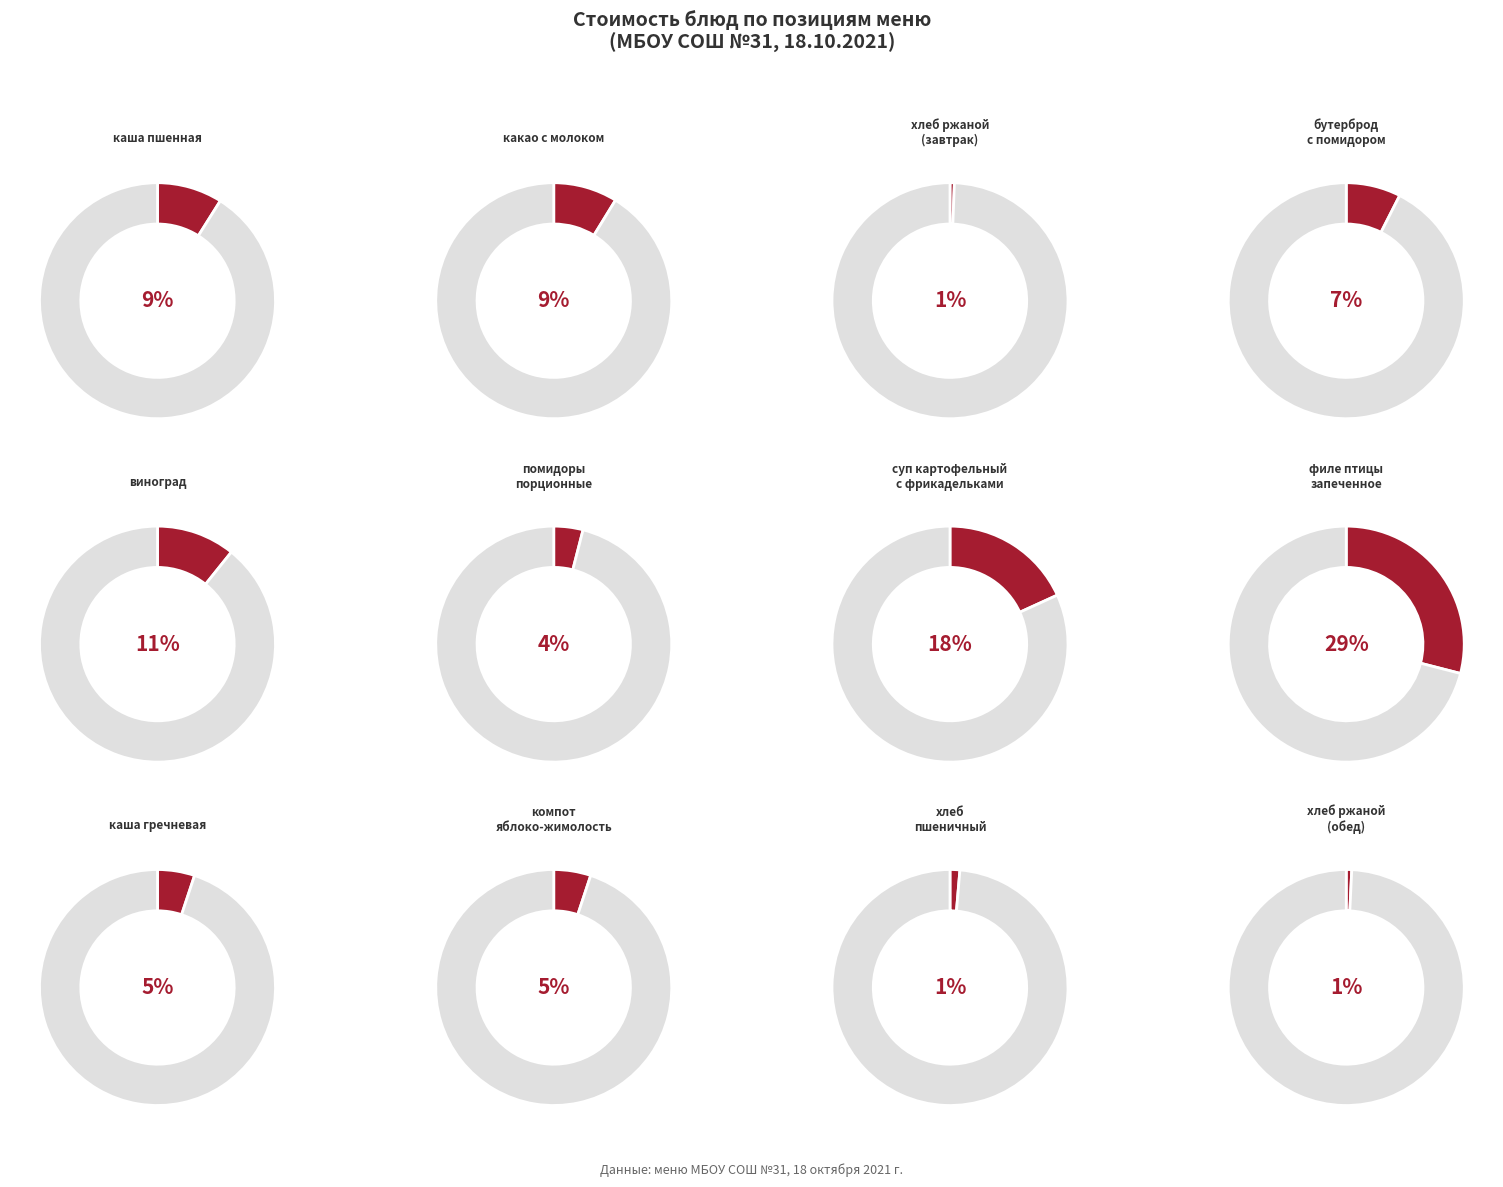

What is the change in value from хлеб пшеничный to хлеб ржаной (обед)?

-0.8